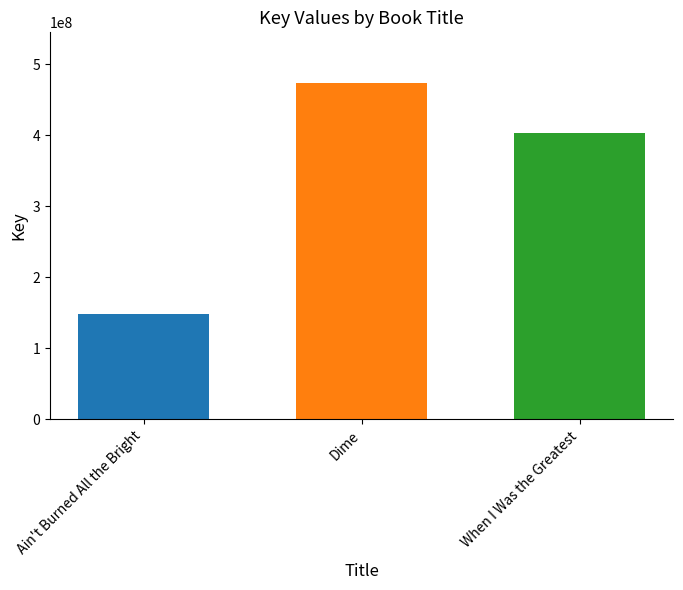

Reading left to right, extract all data points from this chart.

148351318	473803894	403685668